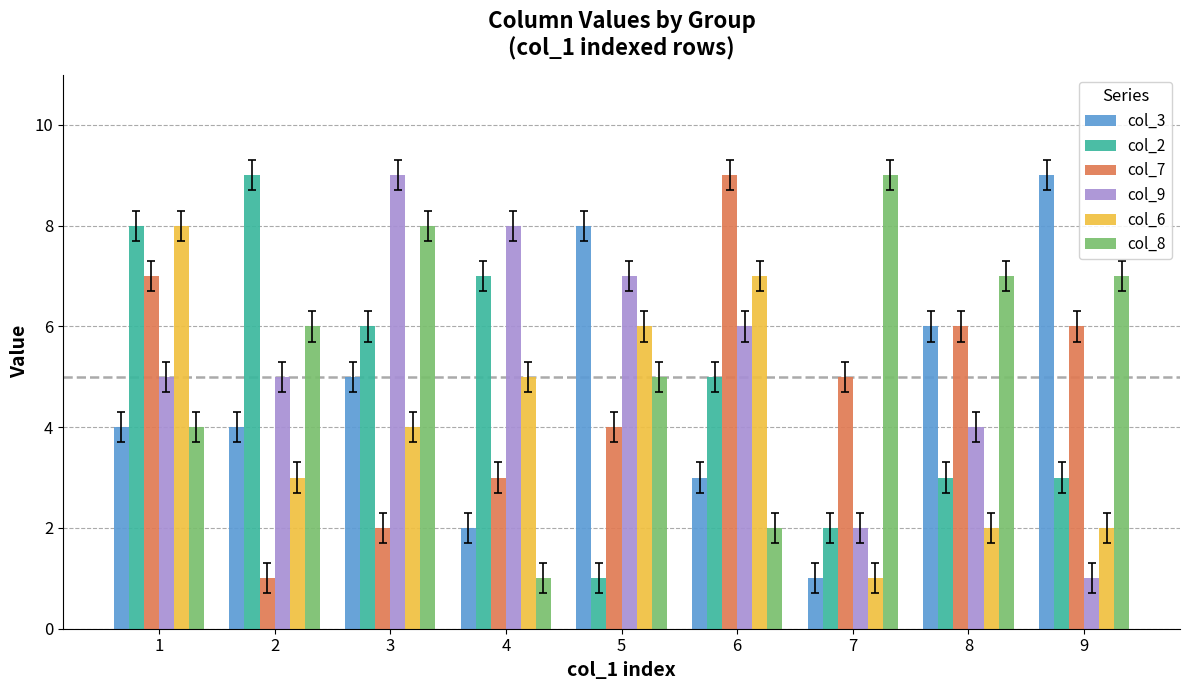

What is the difference between the maximum and second lowest values in the col_3 series?

7